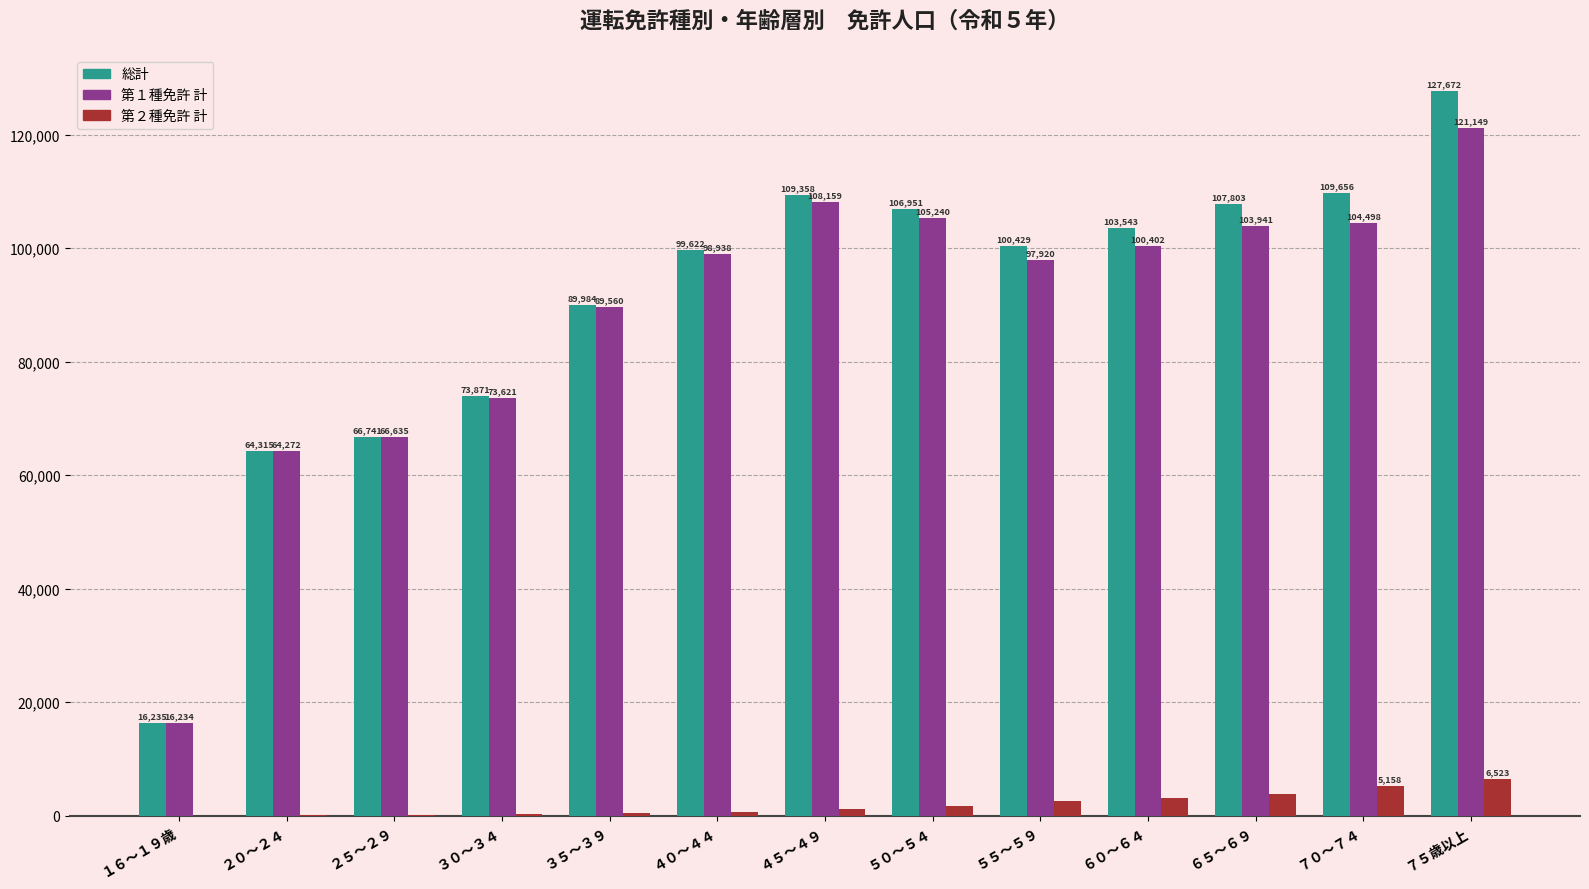

Which category has the highest value across all series?

７５歳以上